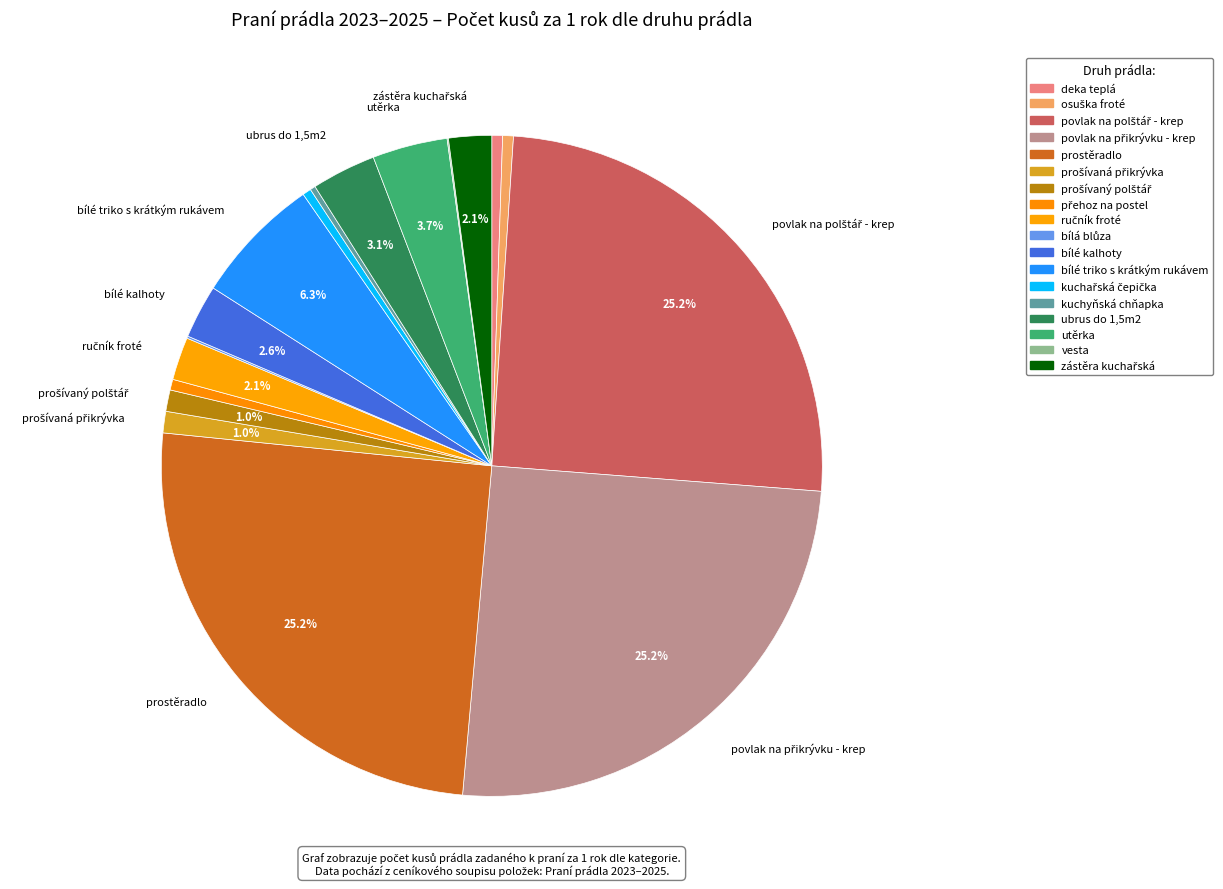

Combined, what portion of the pie is ručník froté and utěrka?

5.8%